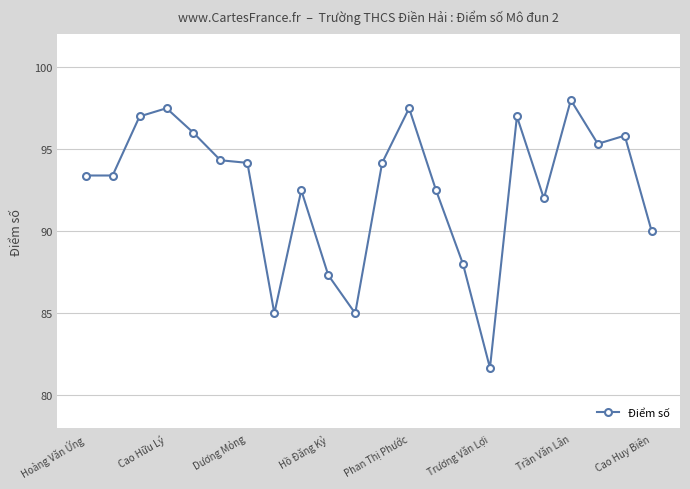

What is the value of the 11th point from the left?

85.0